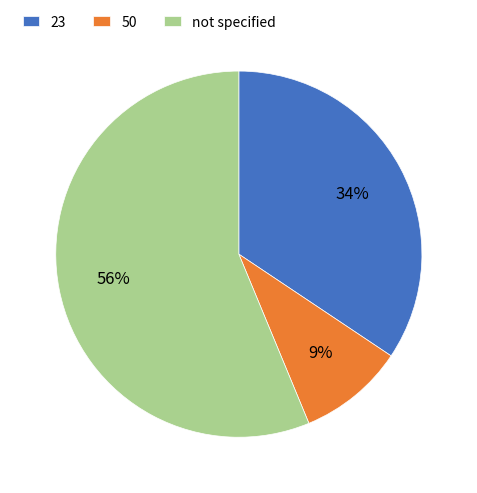

What percentage is the 23 slice, to the nearest percent?

34%